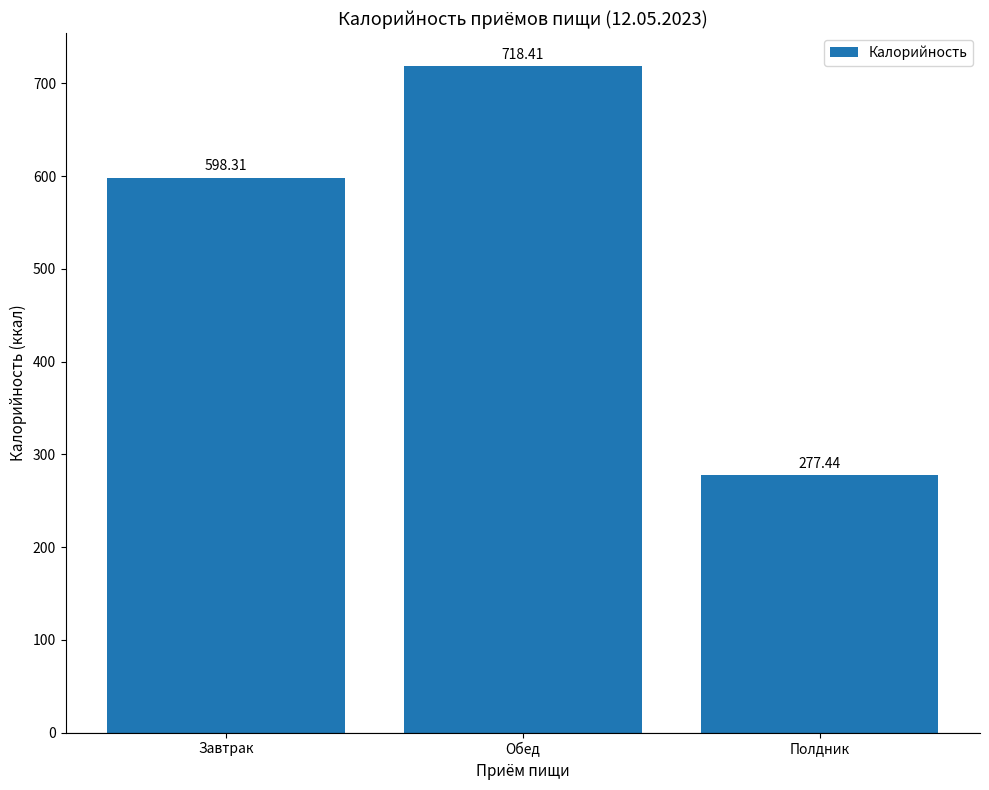

List the labels in order of value, smallest first.

Полдник, Завтрак, Обед